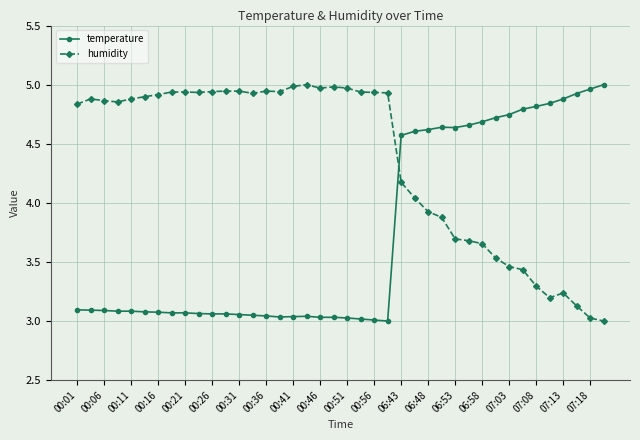

True or false: humidity has more than 0 interior local peaks.

True